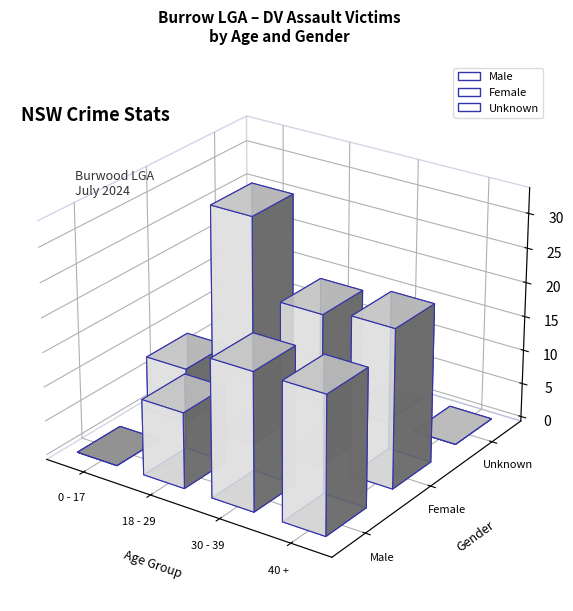

Is it true that Female equals 13 at 30 - 39?

False